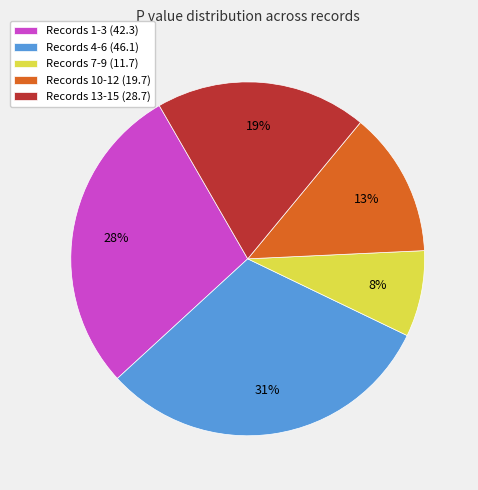

Between Records 4-6 (46.1) and Records 13-15 (28.7), which is larger?

Records 4-6 (46.1)